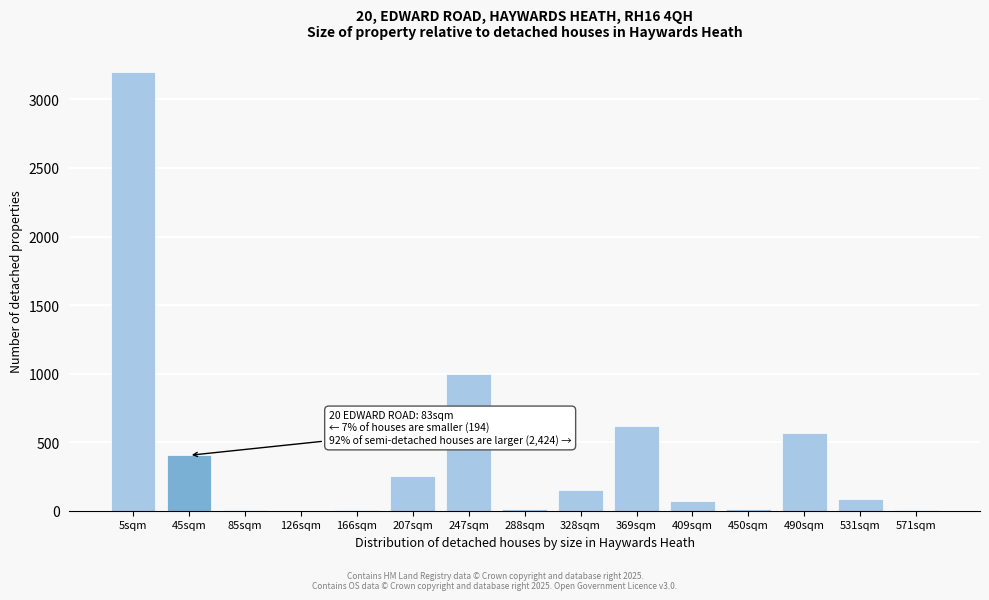

What is the sum of all values?

6394